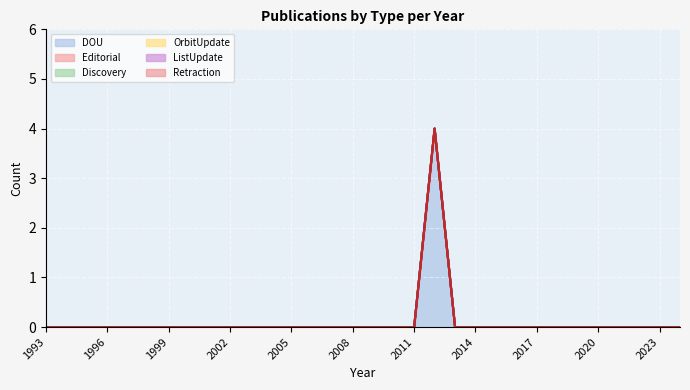

How many lines are shown in the chart?

6